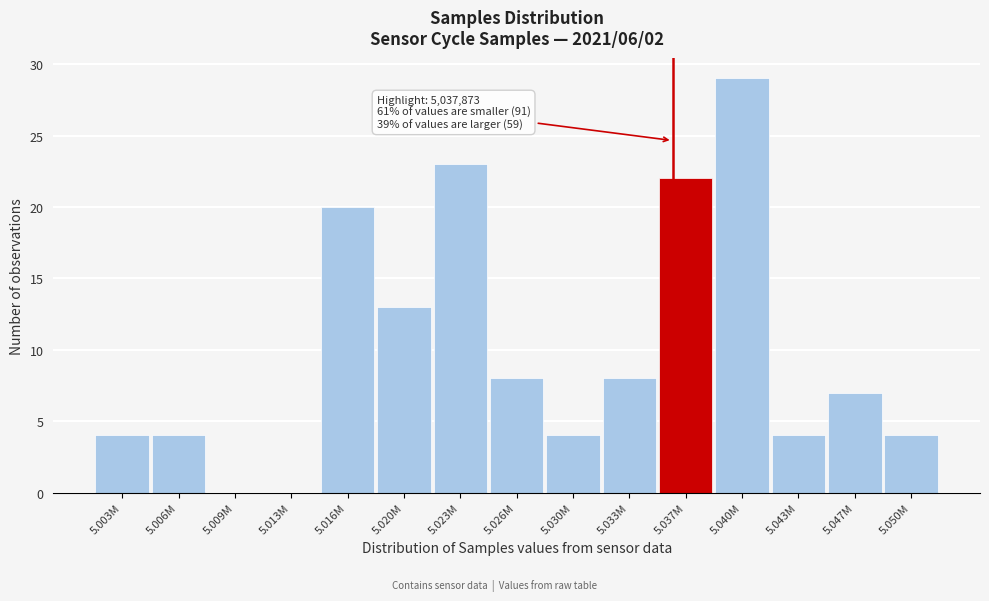

Reading left to right, transcribe all the data shown in this chart.

5.003M=4	5.006M=4	5.009M=0	5.013M=0	5.016M=20	5.020M=13	5.023M=23	5.026M=8	5.030M=4	5.033M=8	5.037M=22	5.040M=29	5.043M=4	5.047M=7	5.050M=4